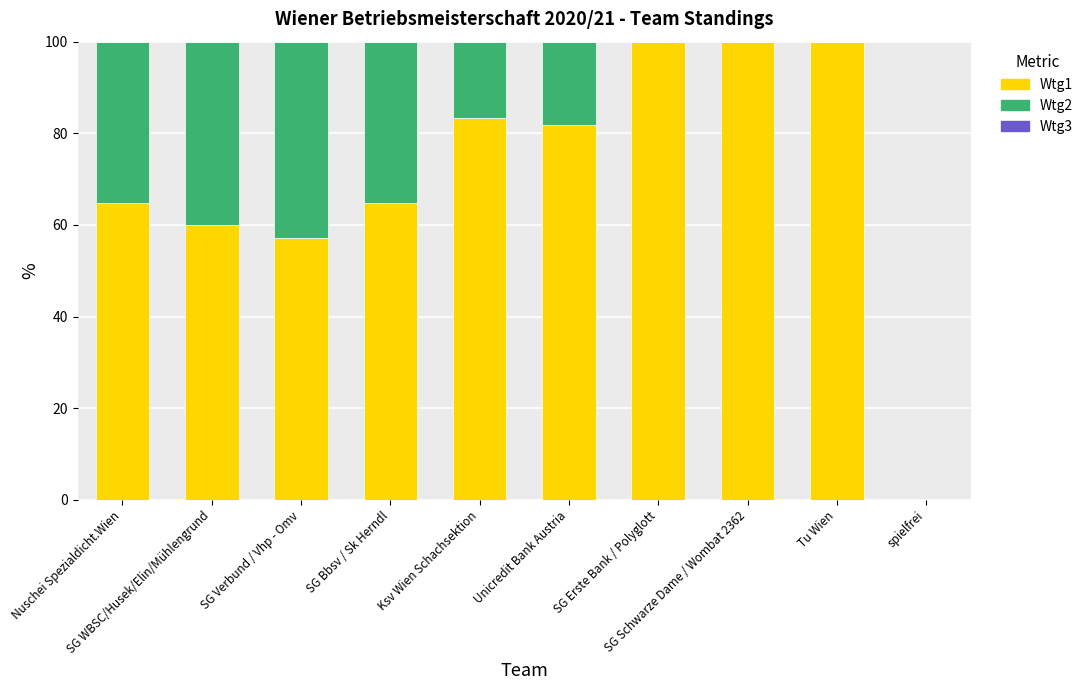

What is the maximum value for Wtg1?

100.0